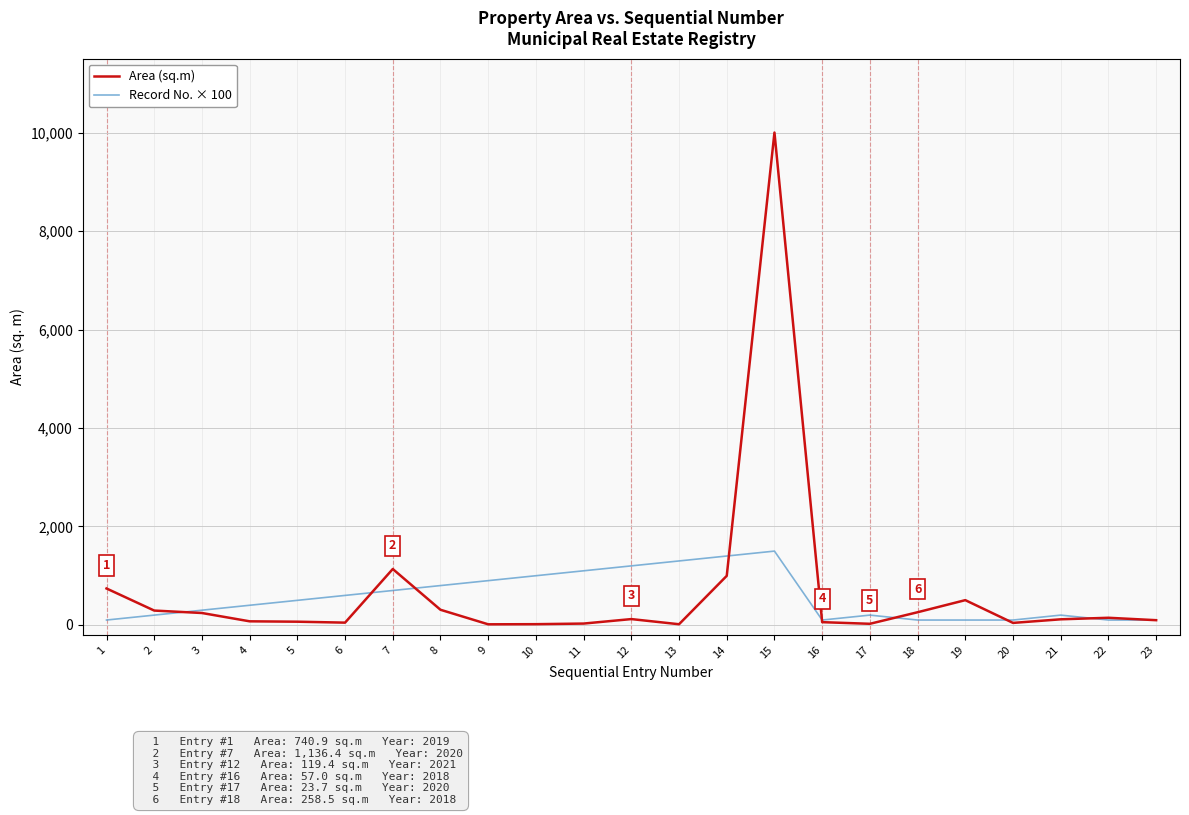

How many lines are shown in the chart?

2